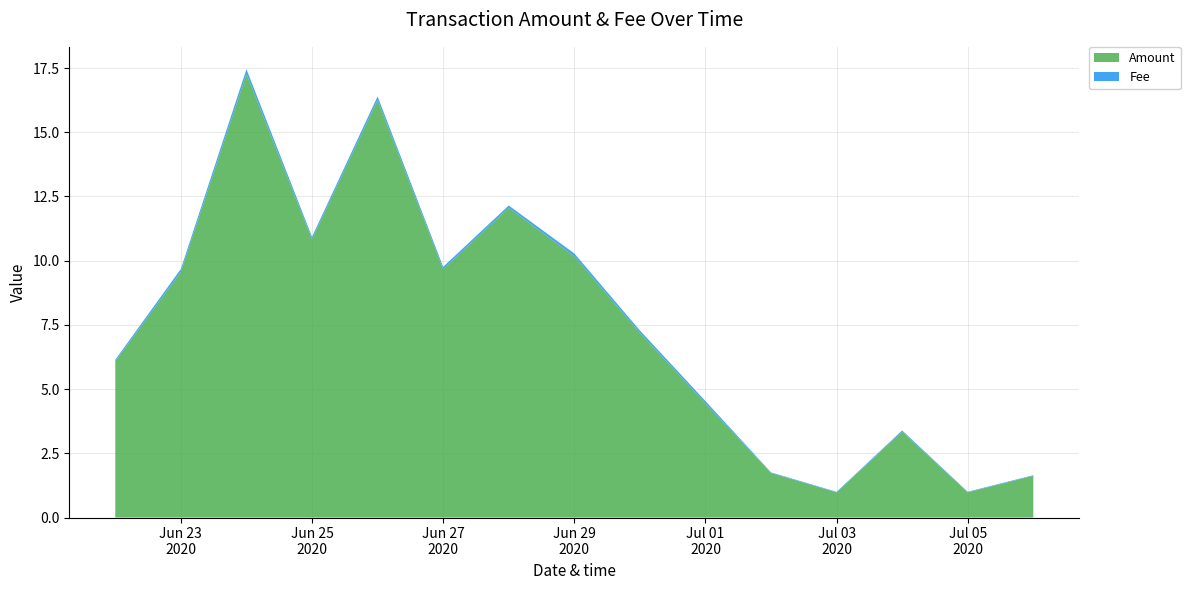

Reading right to left, what are all the values shown in this chart?

Amount: 2020-07-06=1.6	2020-07-05=1.0	2020-07-04=3.3	2020-07-03=1.0	2020-07-02=1.7	2020-07-01=4.4	2020-06-30=7.2	2020-06-29=10.2	2020-06-28=12.1	2020-06-27=9.7	2020-06-26=16.3	2020-06-25=10.8	2020-06-24=17.3	2020-06-23=9.6	2020-06-22=6.1
Fee: 2020-07-06=0.0	2020-07-05=0.0	2020-07-04=0.0	2020-07-03=0.0	2020-07-02=0.0	2020-07-01=0.1	2020-06-30=0.1	2020-06-29=0.1	2020-06-28=0.1	2020-06-27=0.1	2020-06-26=0.1	2020-06-25=0.1	2020-06-24=0.2	2020-06-23=0.1	2020-06-22=0.1